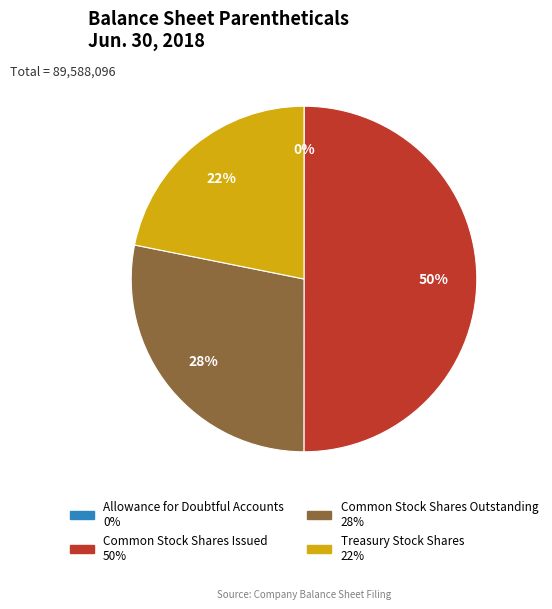

To the nearest percent, what is the difference between the largest and smallest slice percentages?

50%